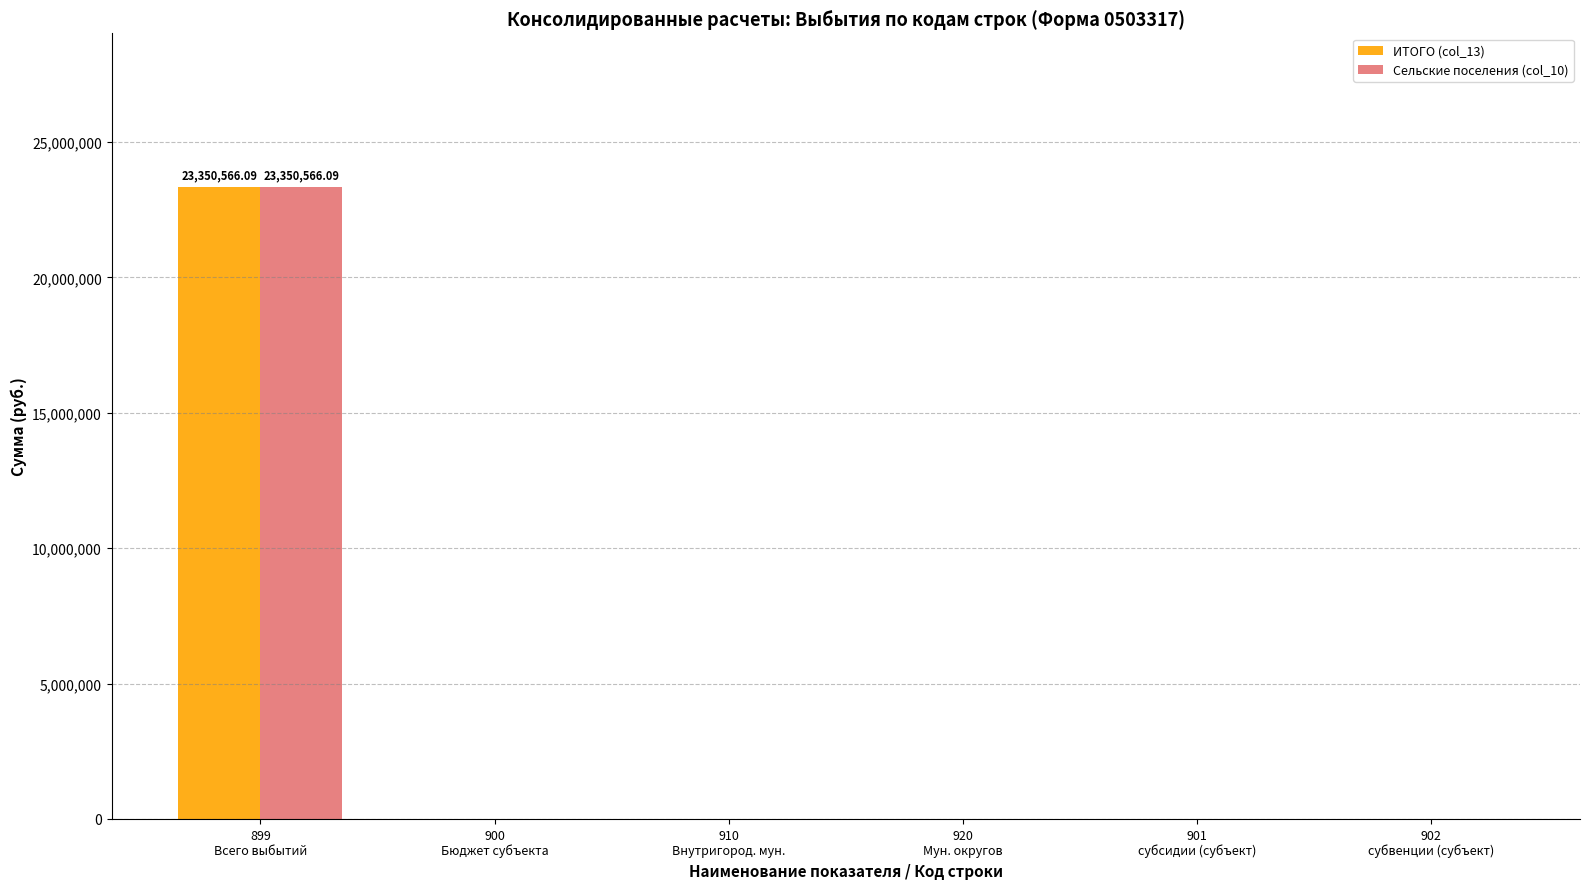

Which label corresponds to the largest value in the chart?

899
Всего выбытий